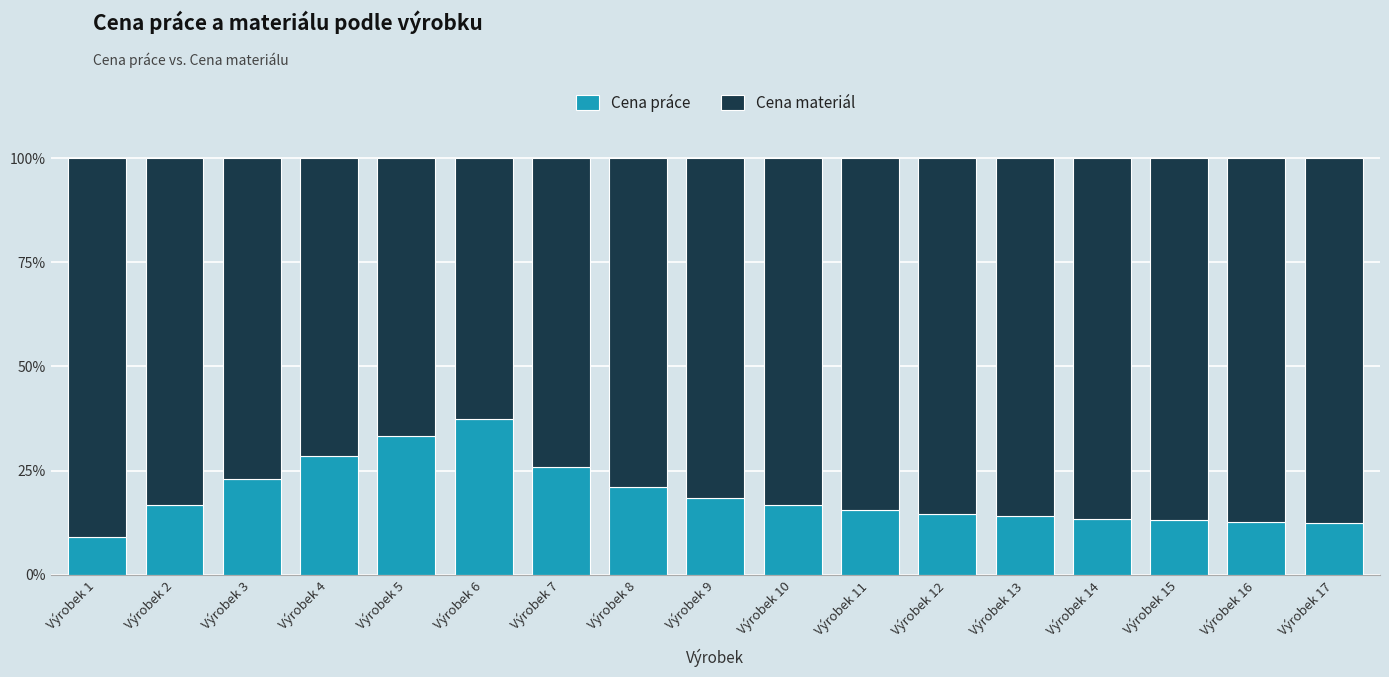

True or false: Cena práce has a value of 15.1 at Výrobek 4.

False